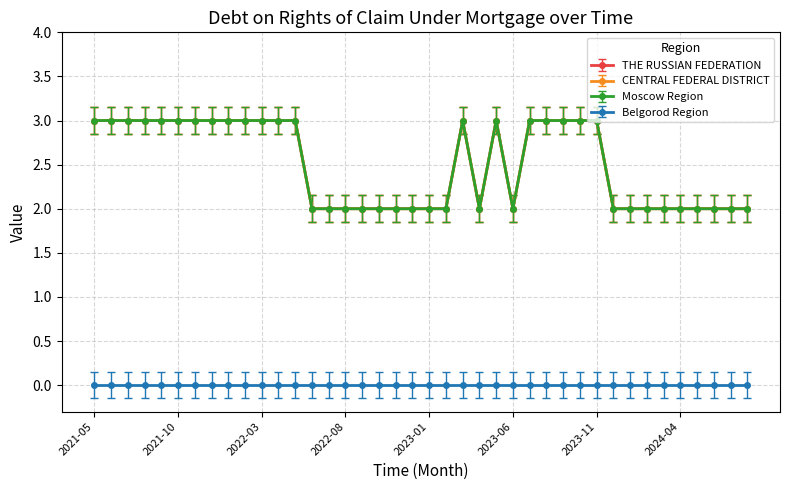

True or false: Moscow Region has more than 0 points higher than both neighbors.

True